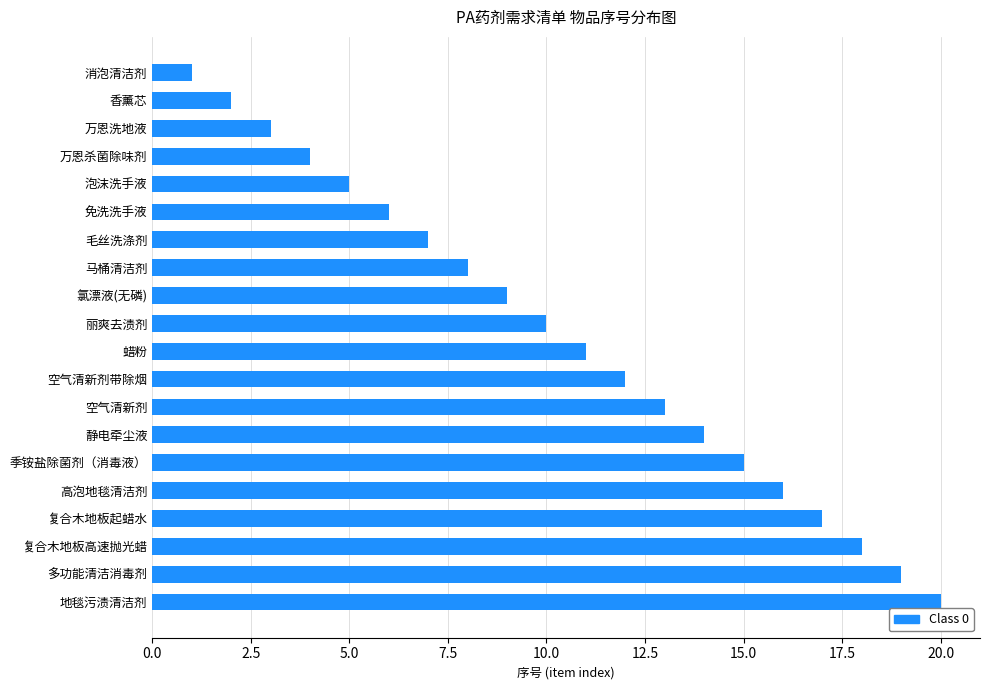

Is it true that the value at 香薰芯 is 2?

True